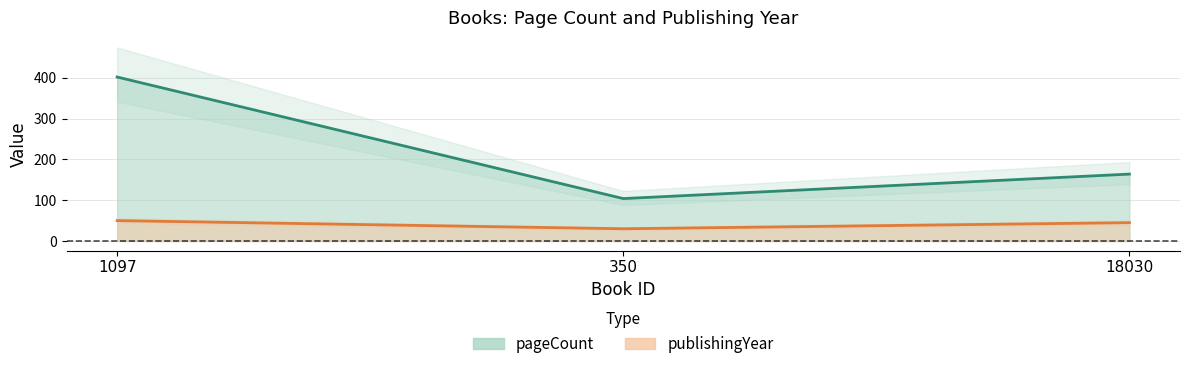

Reading left to right, transcribe all the data shown in this chart.

pageCount: 1097=402	350=104	18030=164
publishingYear: 1097=50	350=30	18030=45